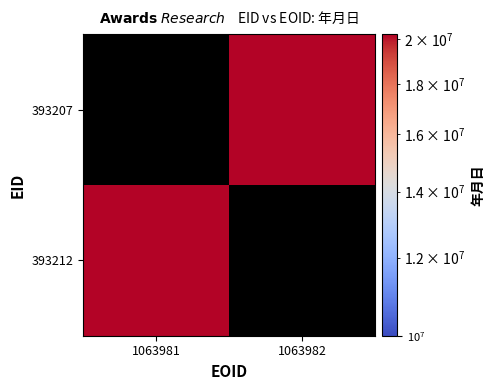

List the labels in order of 393212 value, smallest first.

1063981, 1063982